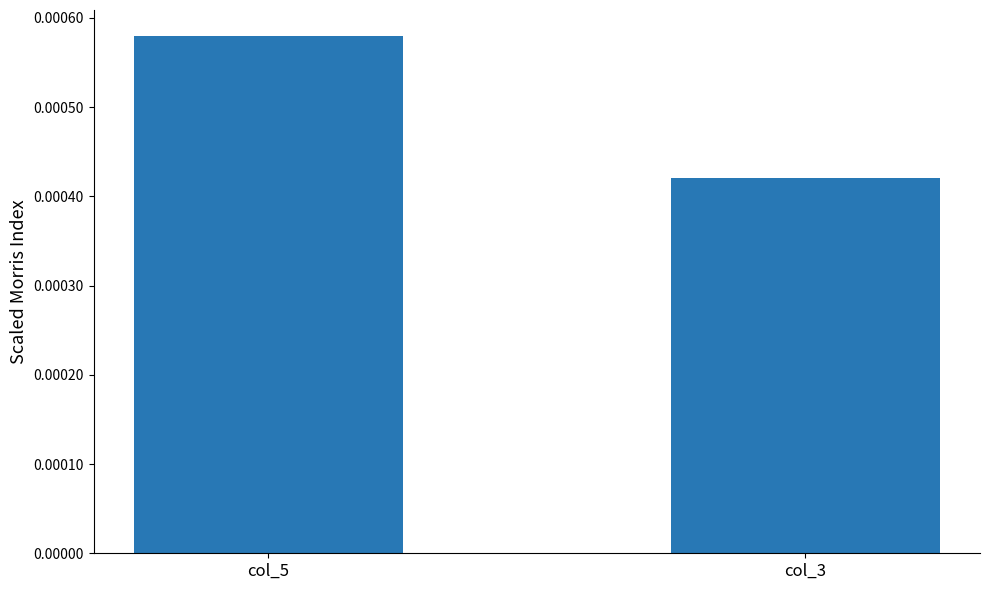

List the labels in order of value, largest first.

col_5, col_3